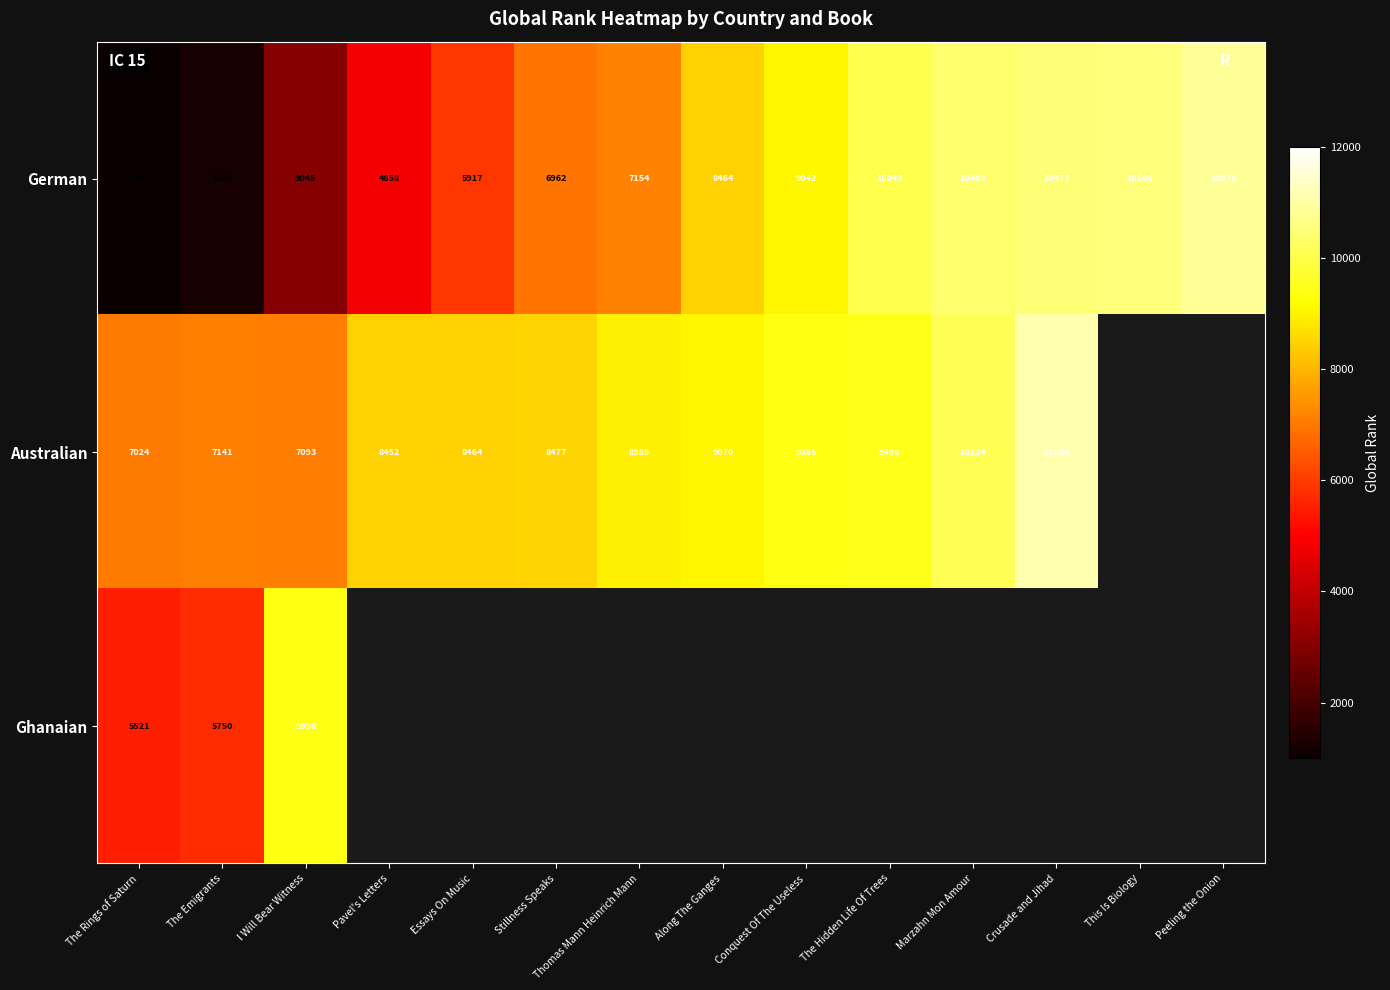

Count the number of data series in this chart.

3